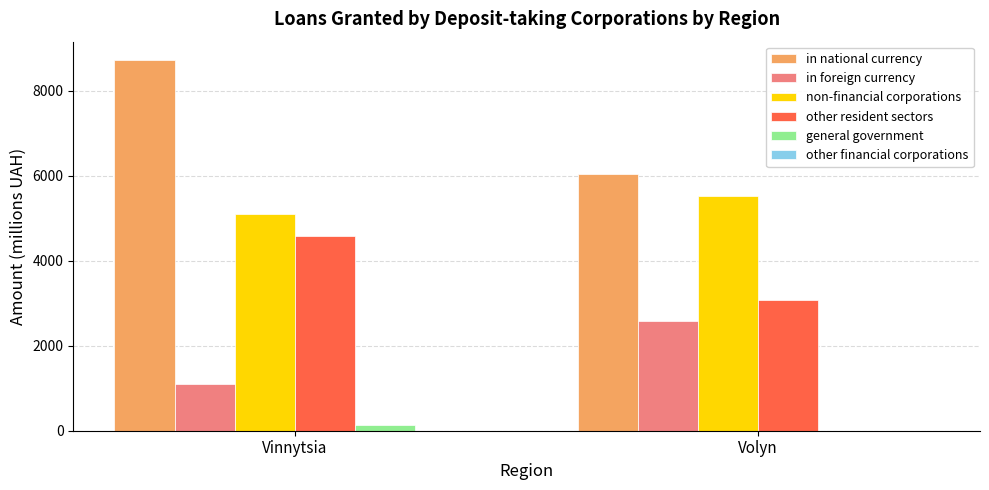

Between Vinnytsia and Volyn, which series saw the biggest shift?

in national currency